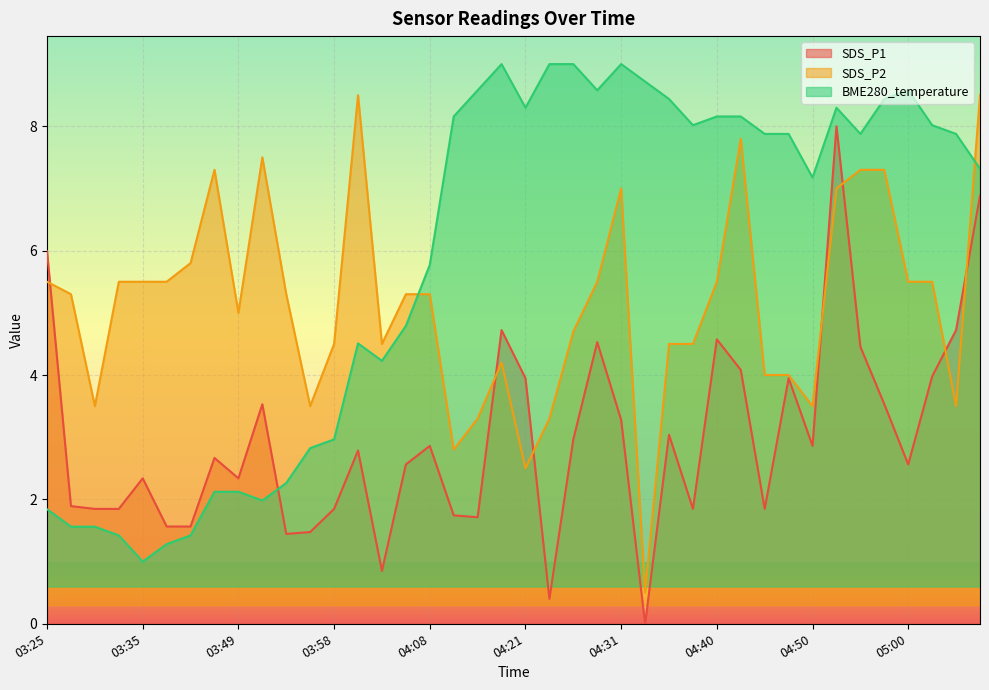

Where do BME280_temperature and SDS_P1 first cross each other?

03:51 and 03:53